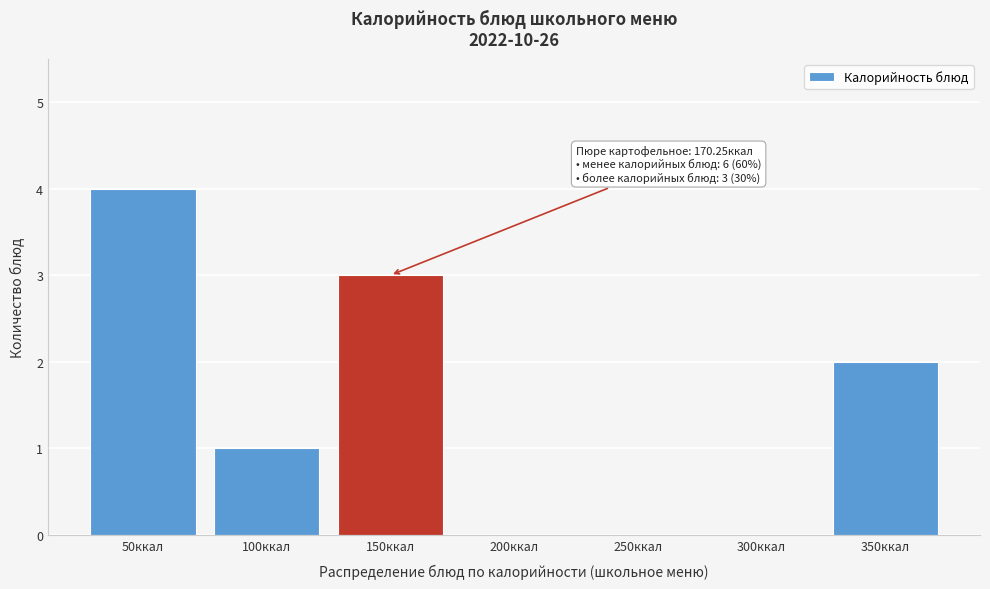

Reading left to right, extract all data points from this chart.

50ккал=4	100ккал=1	150ккал=3	200ккал=0	250ккал=0	300ккал=0	350ккал=2